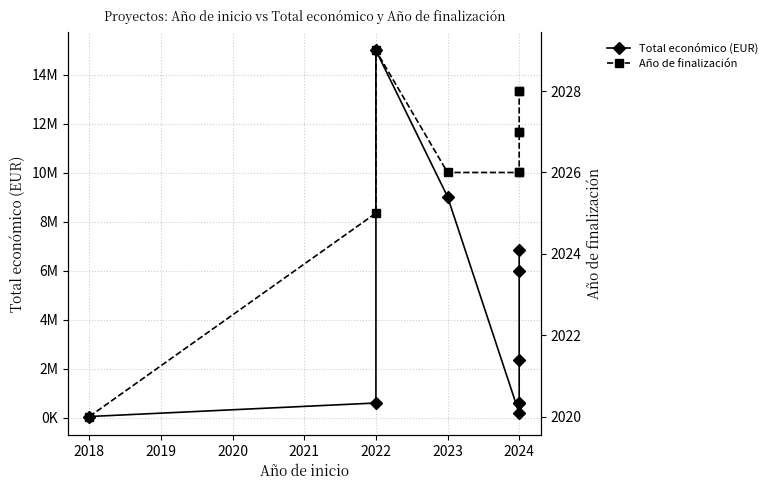

The Total económico (EUR) series shows 1287704 at 2024. True or false?

False